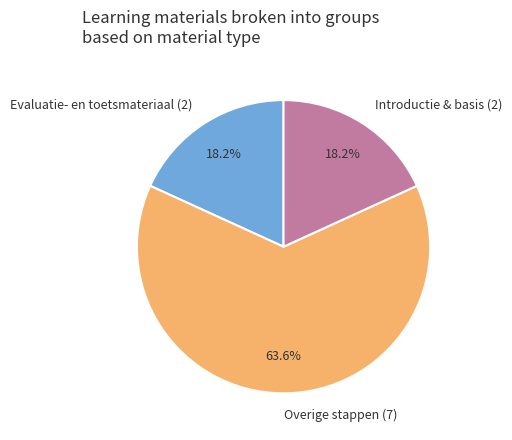

What is the ratio of the value at Overige stappen (7) to the value at Introductie & basis (2)?

3.5